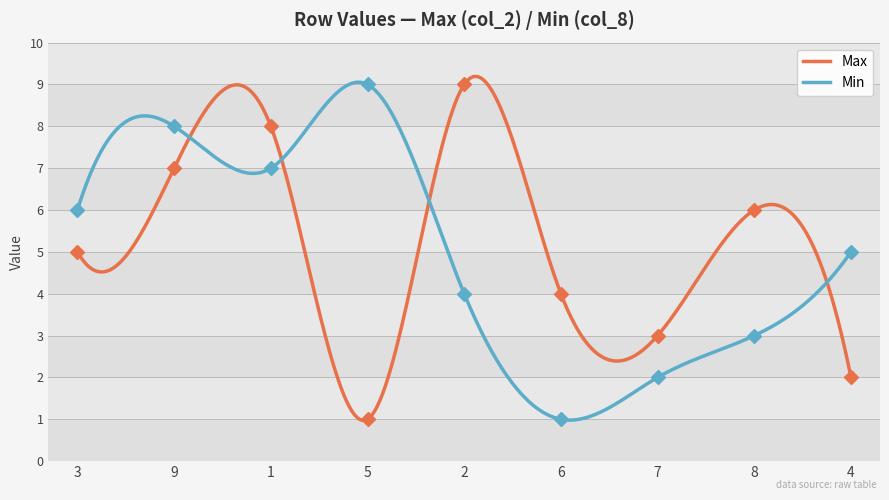

At which category is the sum across all series the highest?

1